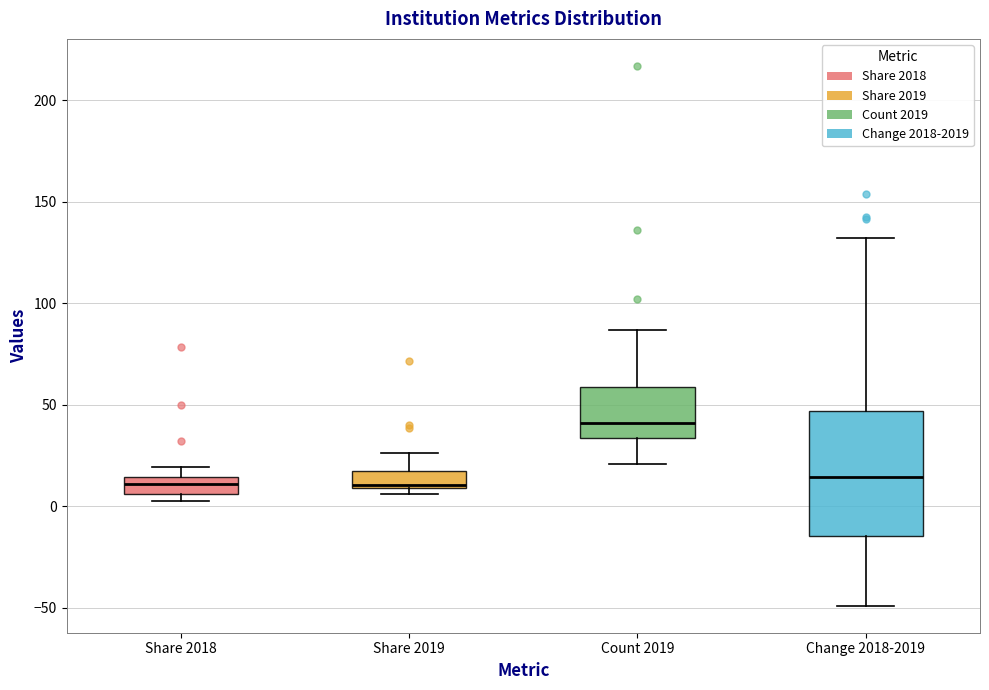

Reading left to right, read every box against the y-axis: the position of its median line, the range the box covers, and the ends of its whiskers. The values are not printed on the chart, so give them approximately, as read against the axis.

Share 2018: median 10, box 5 to 15, whiskers 5 (just below the box's lower edge) to 20
Share 2019: median 10 (just above the box's lower edge), box 10 to 20, whiskers 5 to 25
Count 2019: median 40, box 35 to 60, whiskers 20 to 85
Change 2018-2019: median 15, box -15 to 45, whiskers -50 to 130